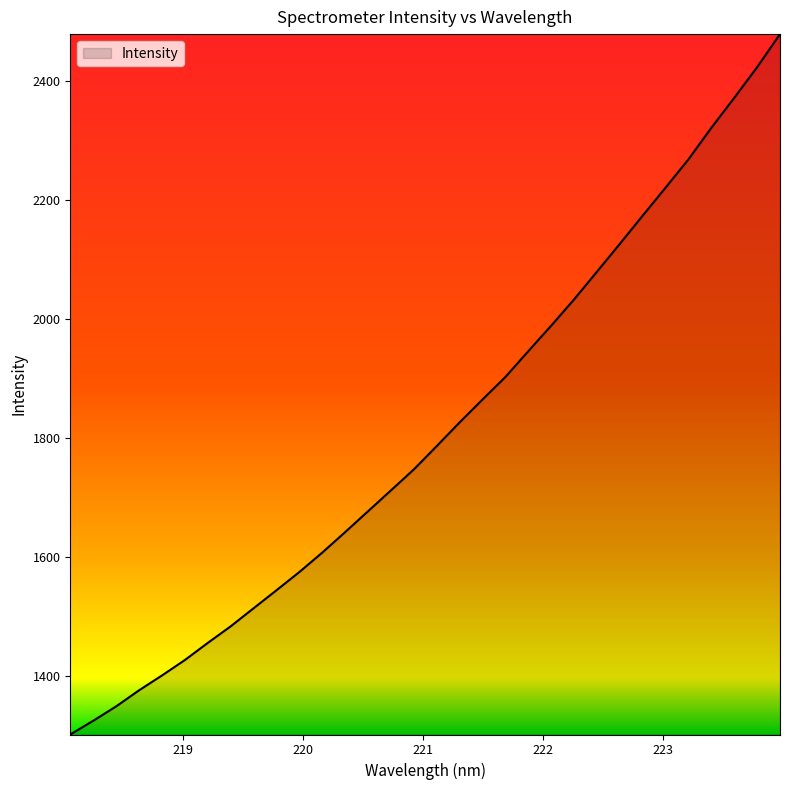

Does the chart have visible grid lines?

No